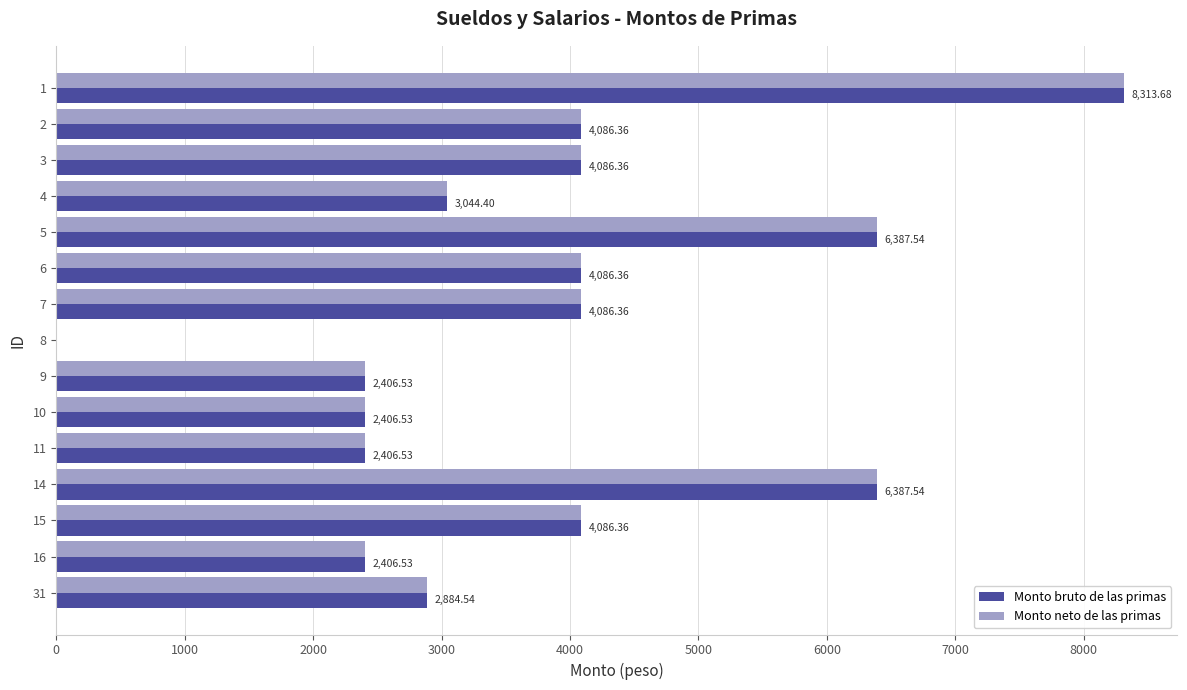

What is the sum of all Monto neto de las primas values?

57075.6